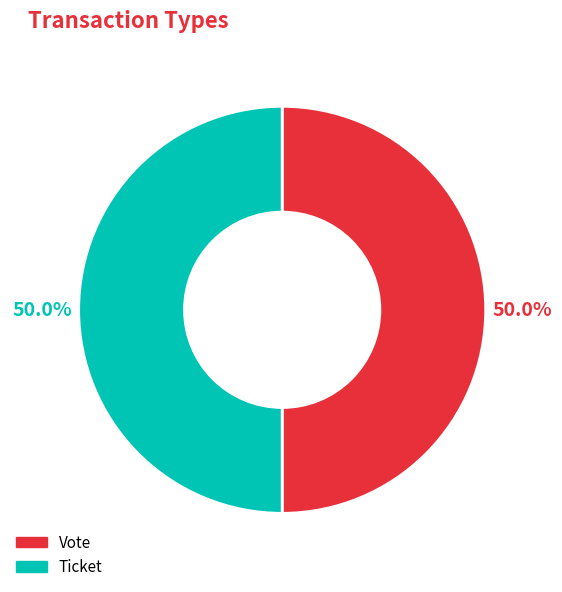

Is the sum of Vote and Ticket greater than half?

Yes